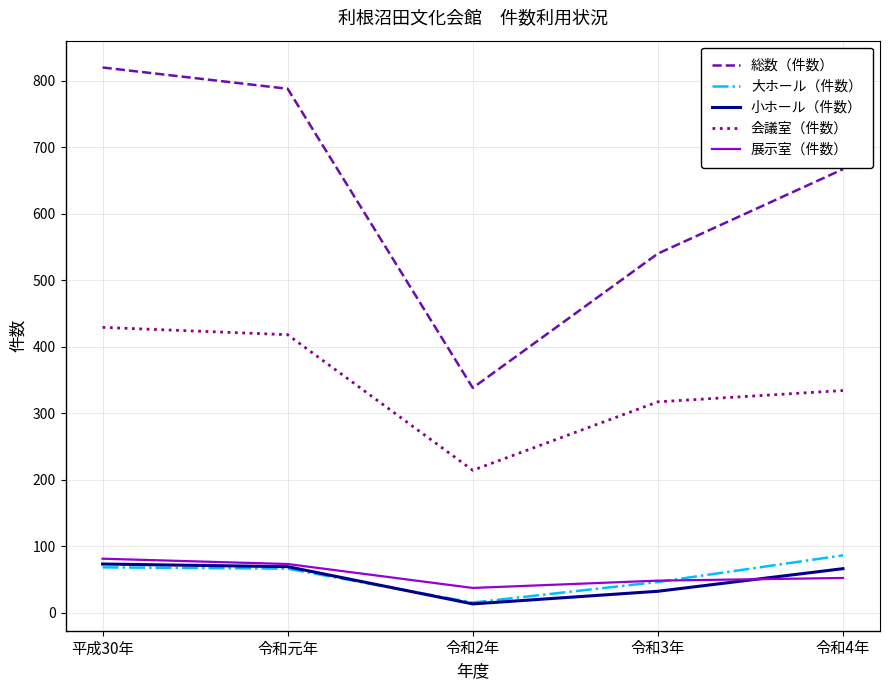

Which category has the highest value in the 会議室（件数） series?

平成30年